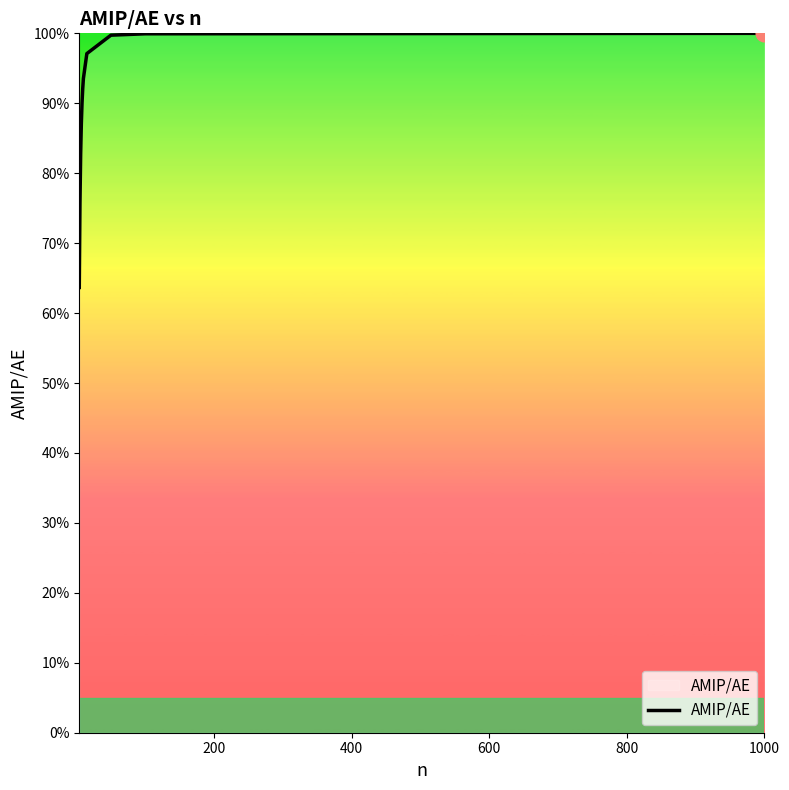

Does the chart have visible grid lines?

No